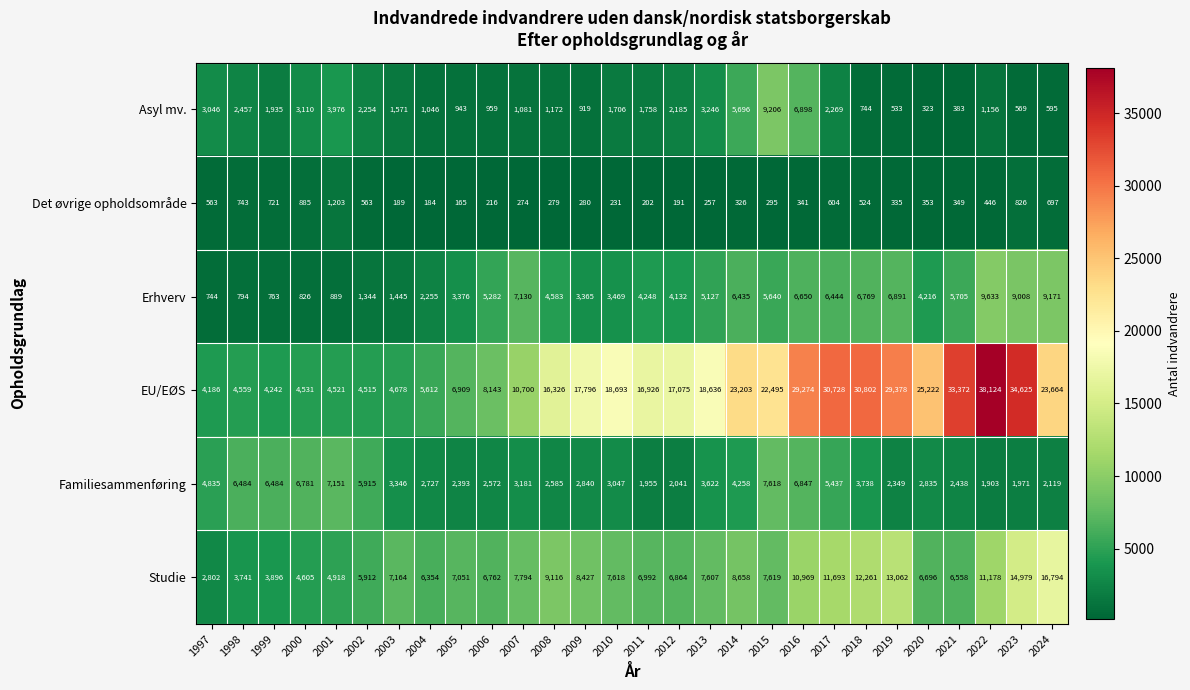

Which series changed the most between 2008 and 2017?

EU/EØS